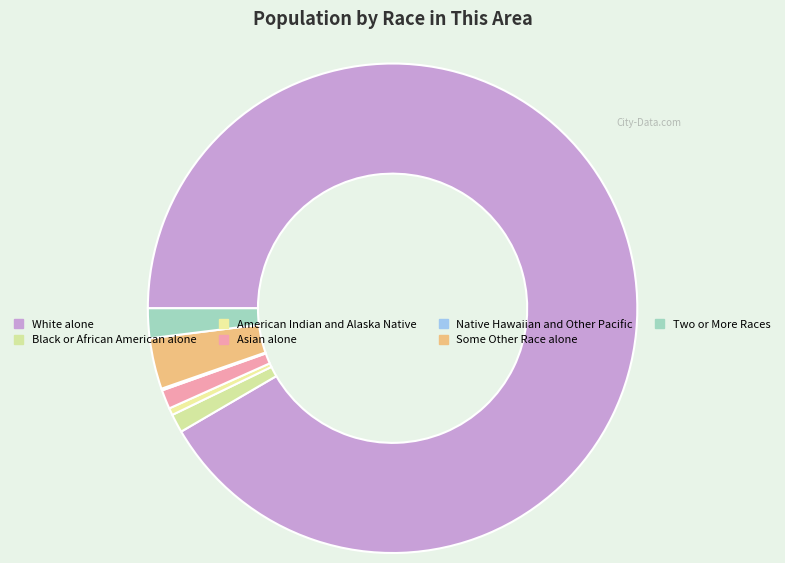

Is it true that Black or African American alone is 11% of the pie?

False